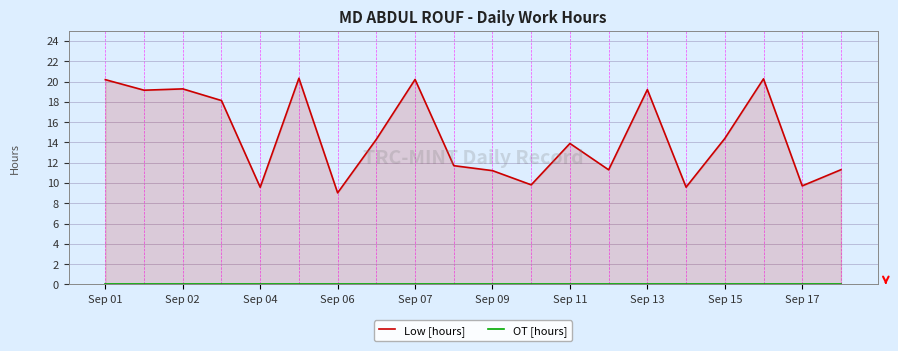

What is the total value across all series at Sep 02?

19.1